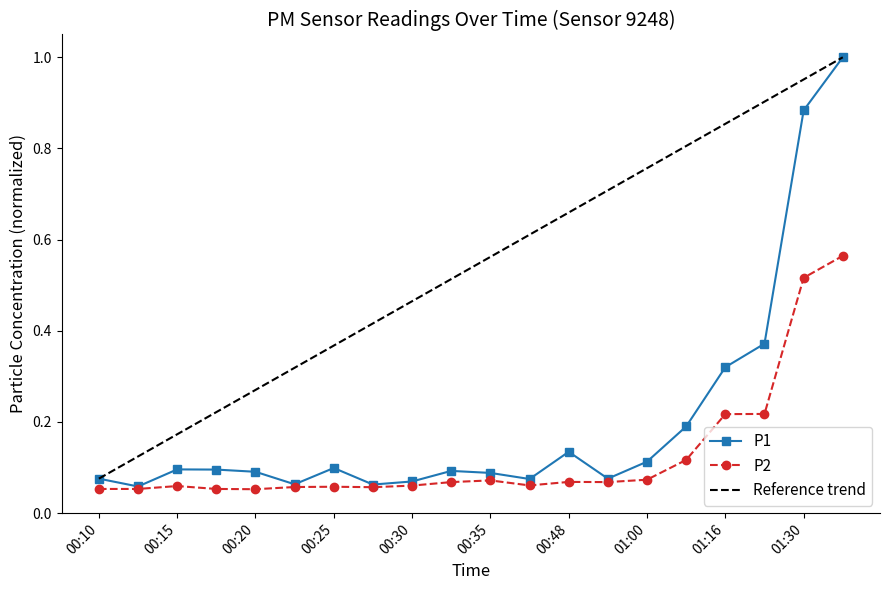

What is the label of the 13th point from the right?

00:28